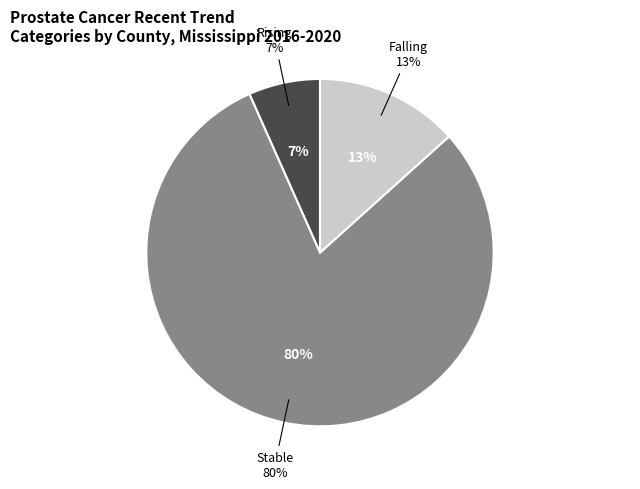

Which slice is the largest?

stable